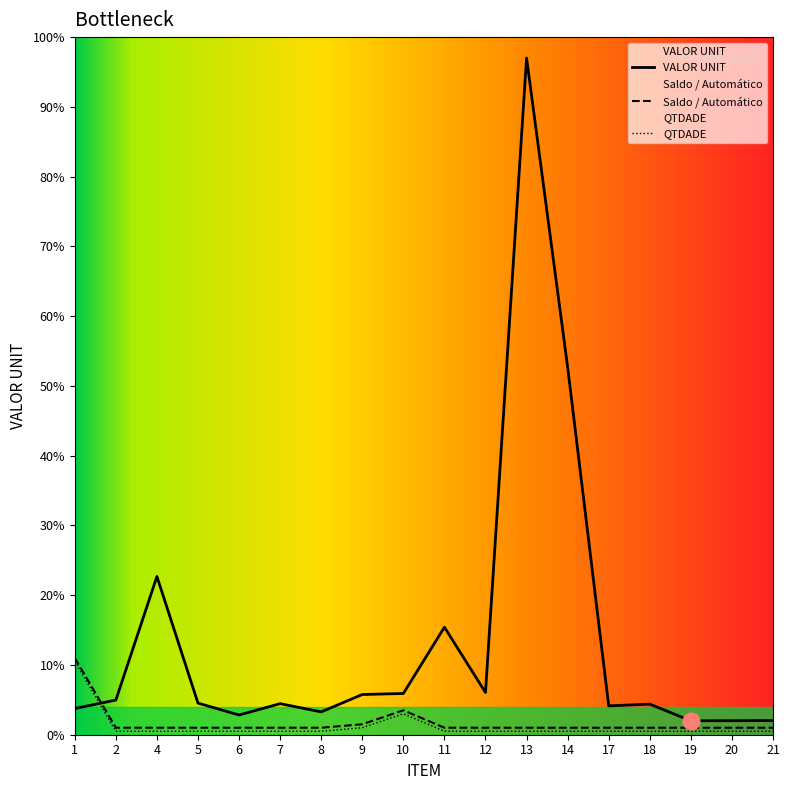

Where is the first local maximum for VALOR UNIT?

4